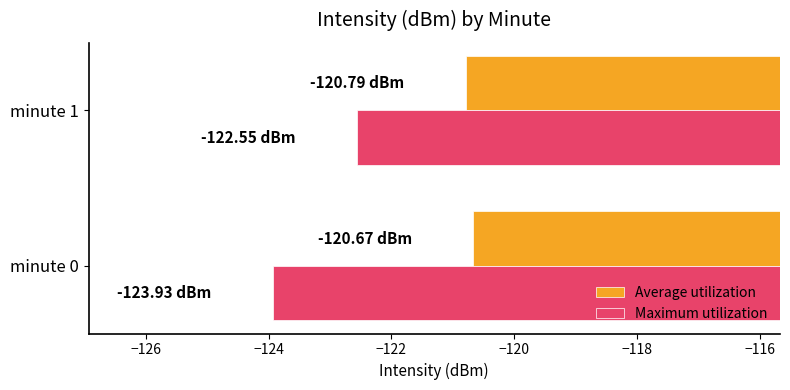

Which series has the largest range (max minus min)?

Maximum utilization